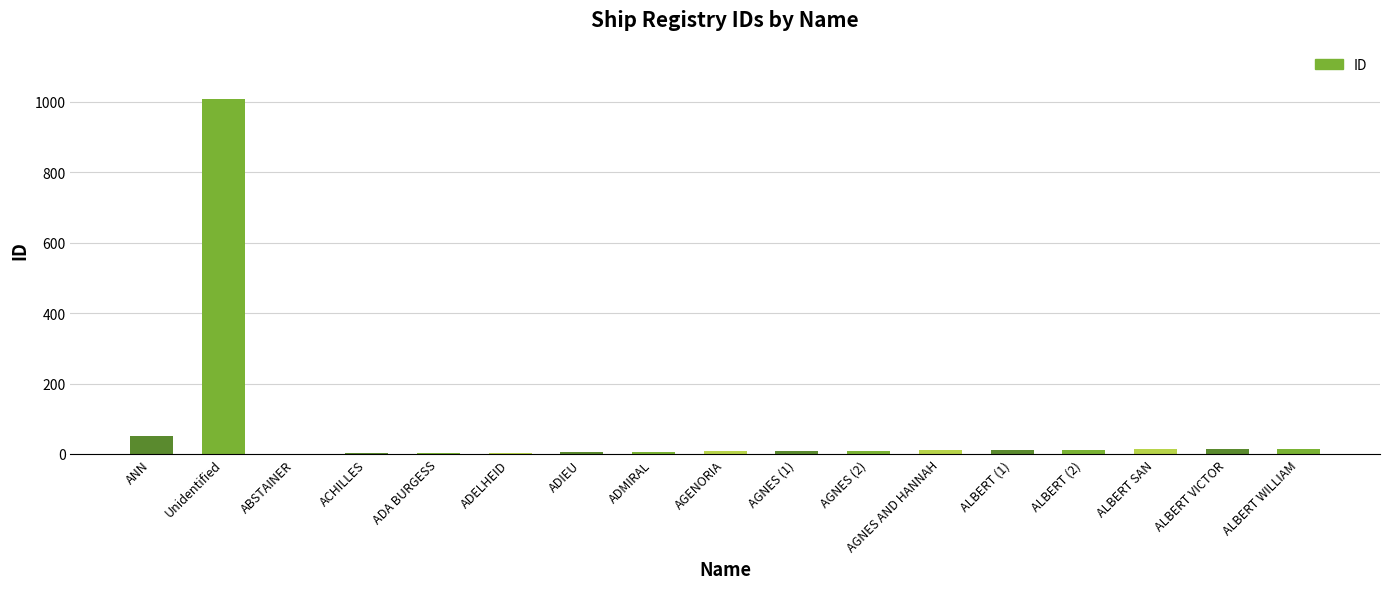

Which category has the highest value across all series?

Unidentified